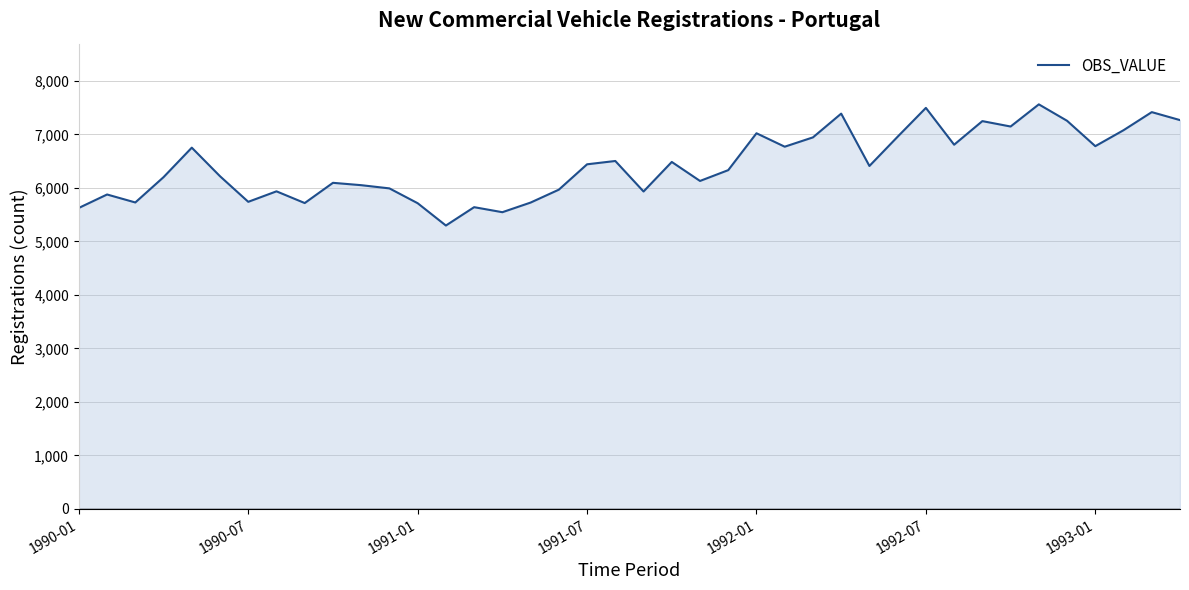

What is the difference between the maximum and minimum values?

2264